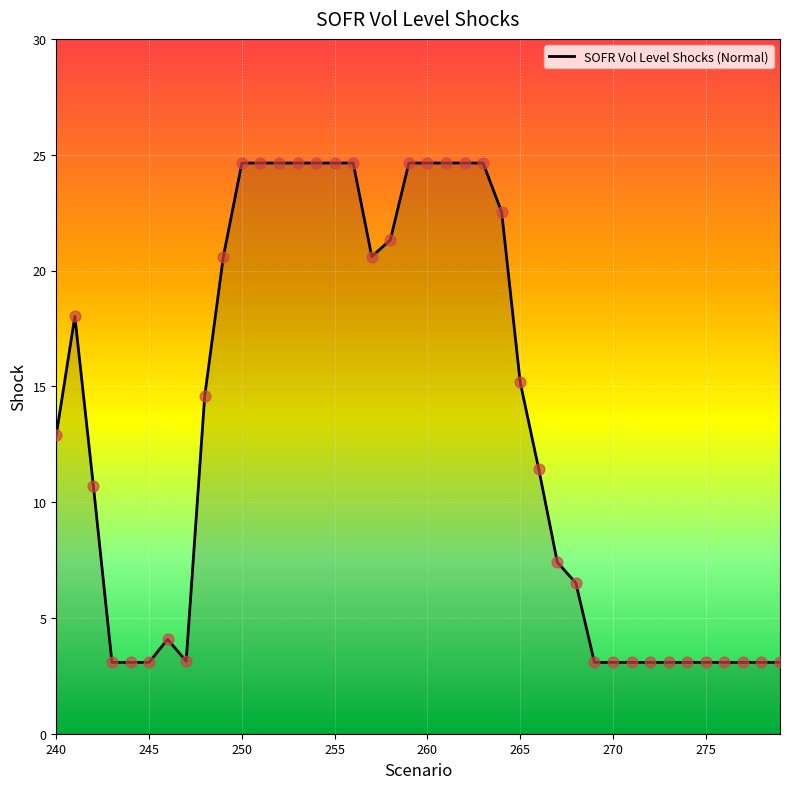

What is the maximum value shown in the chart?

24.6